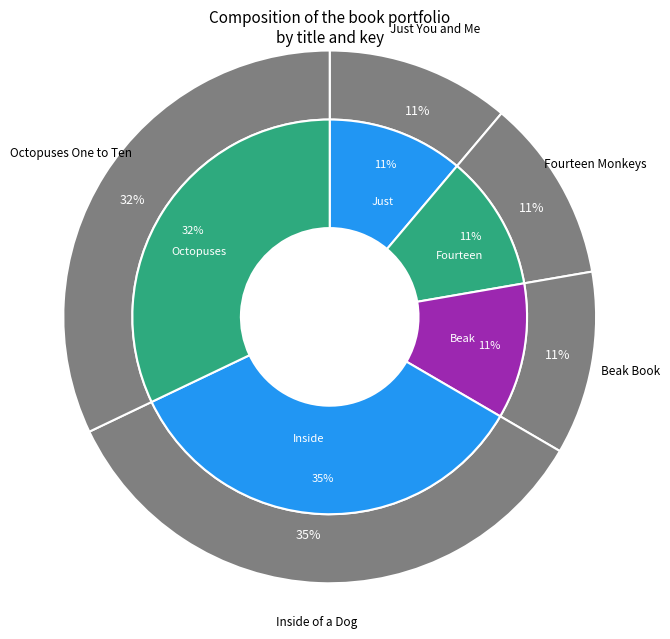

To the nearest percent, what is the difference between the Octopuses One to Ten and Fourteen Monkeys slice percentages?

21%